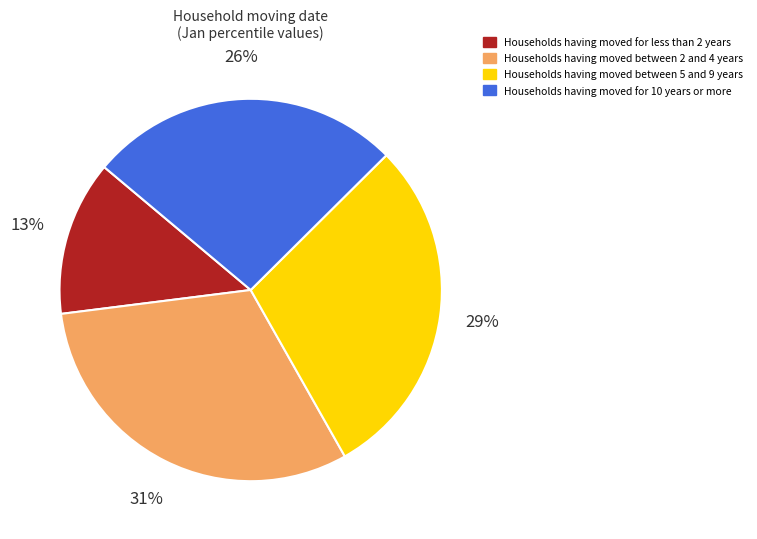

To the nearest percent, what is the difference between the largest and smallest slice percentages?

18%